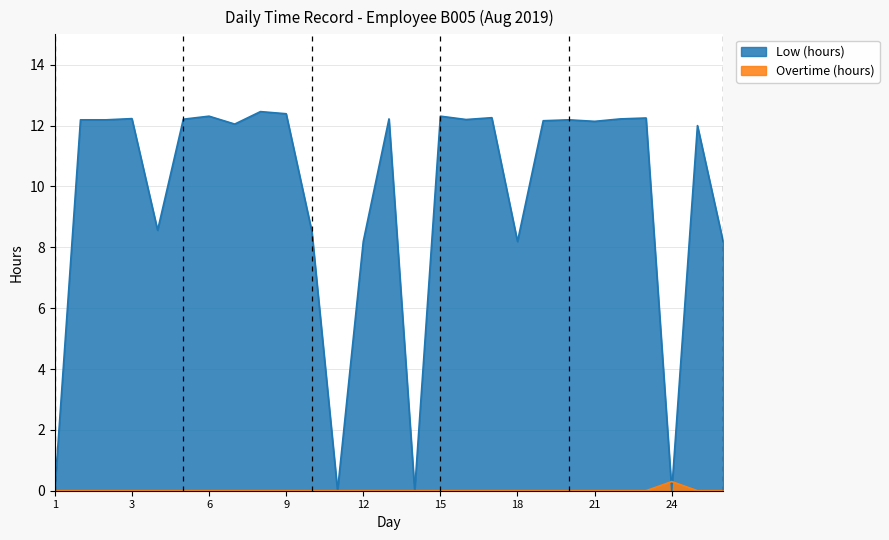

How many interior local peaks (higher than both neighbors) does the data have?

9